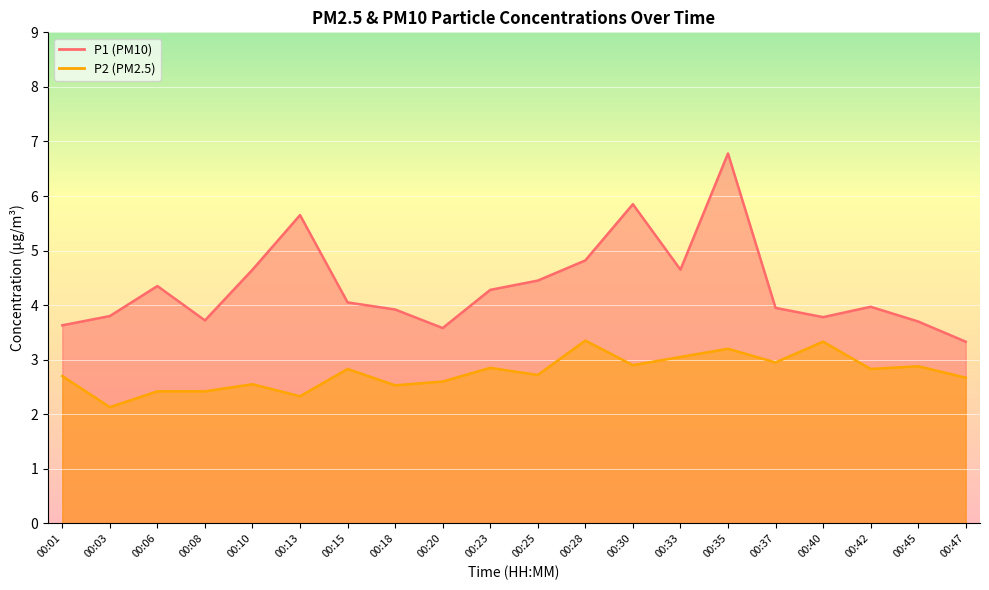

What are all the series names shown in the legend?

P1, P2